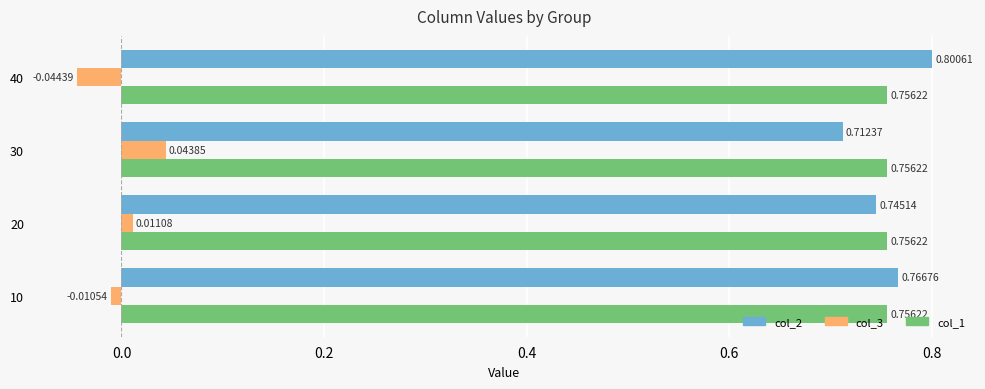

What is the total value across all series at 30?

1.5